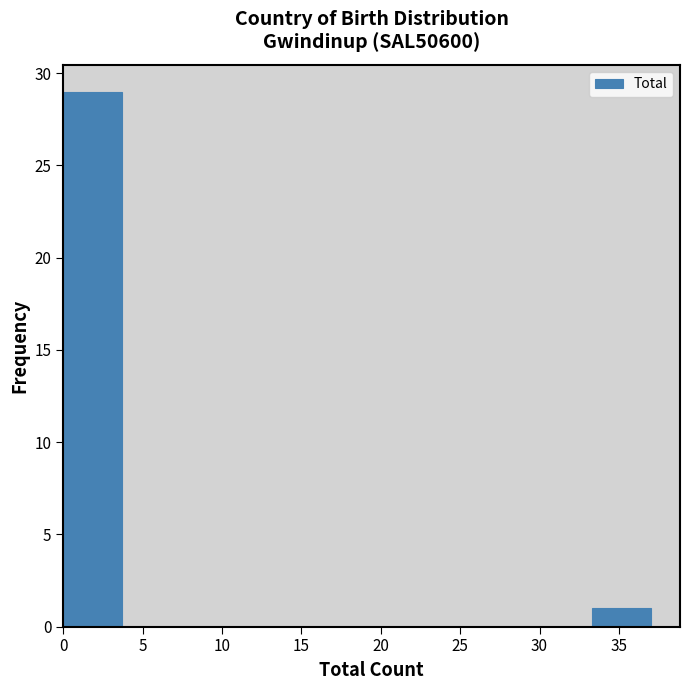

What is the height of the bar covering 33.3 to 37.0 on the x-axis? Neither the bar edges nor the heights are printed on the chart, so give them approximately, as read against the axes.

1